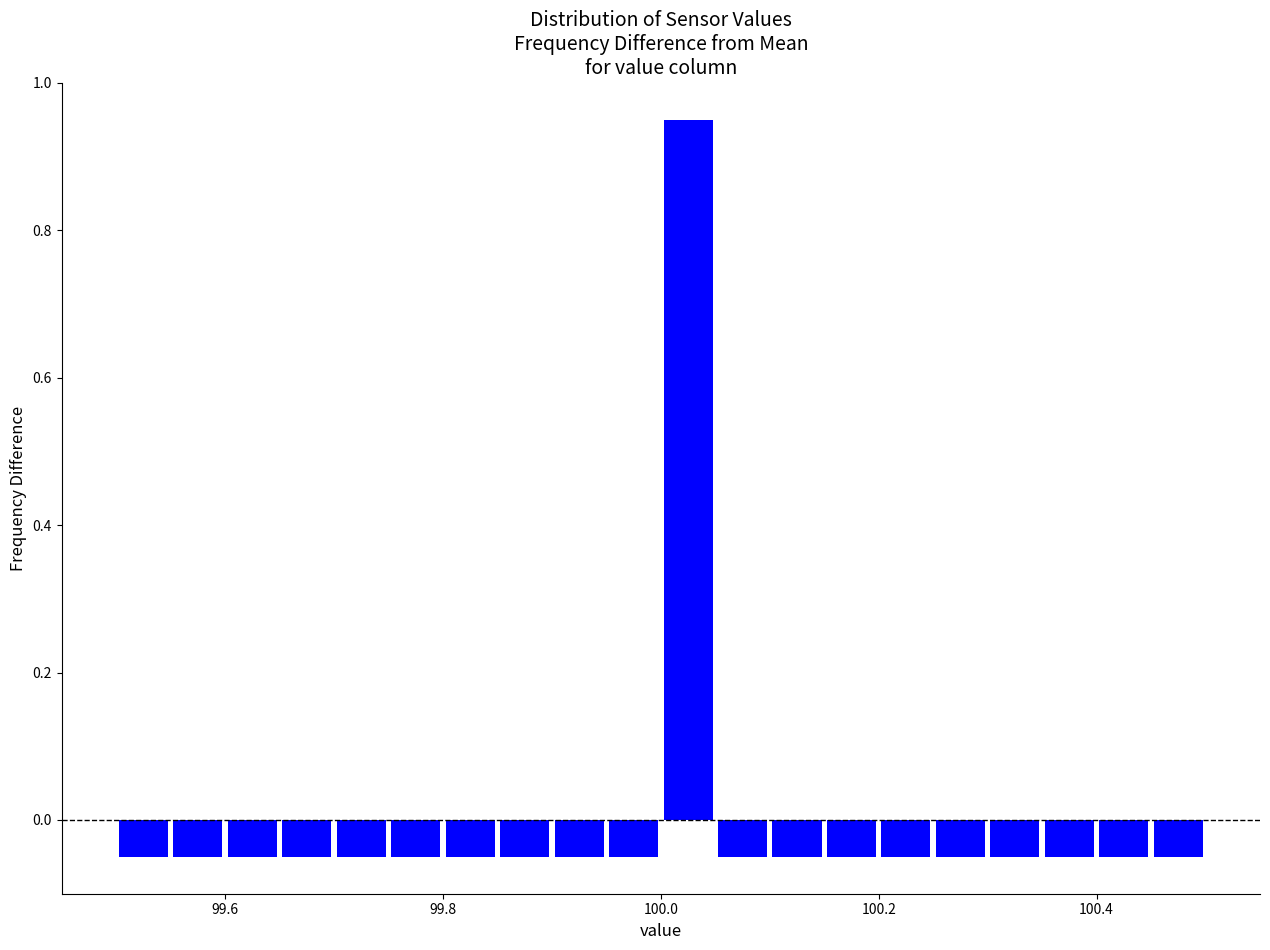

Read against the x-axis, roughly where is the centre of the tallest bar?

100.02